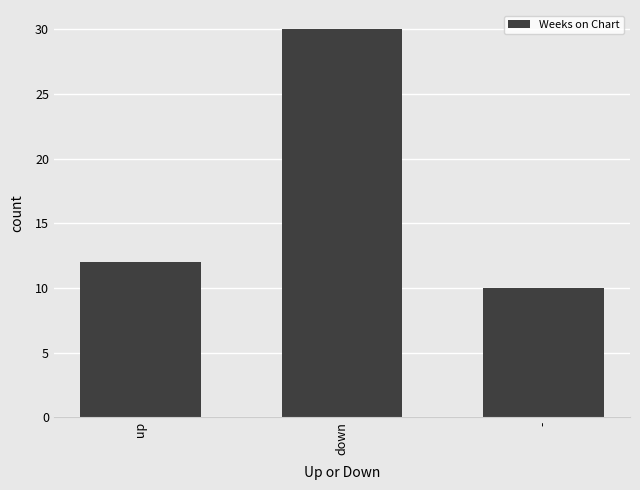

Rank the categories by value from highest to lowest.

down, up, -